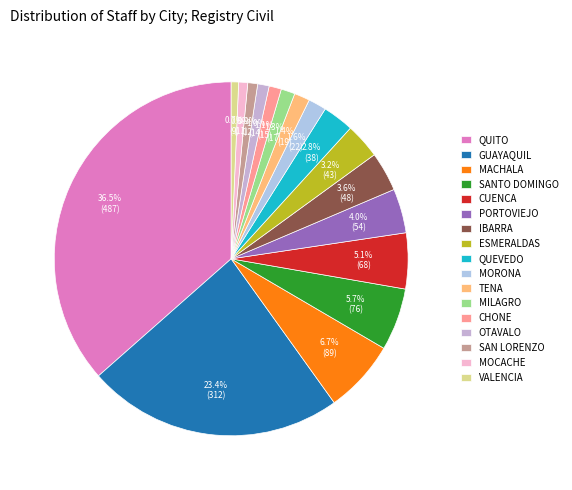

Count the number of slices in the pie.

17